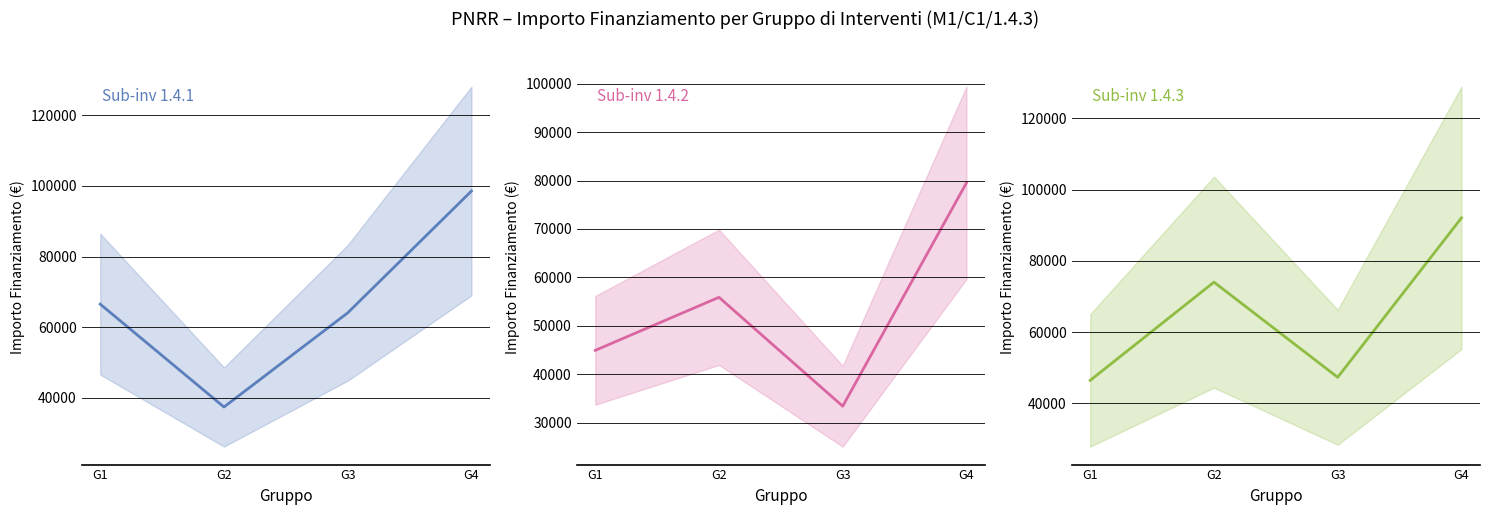

How many series are shown in this chart?

3